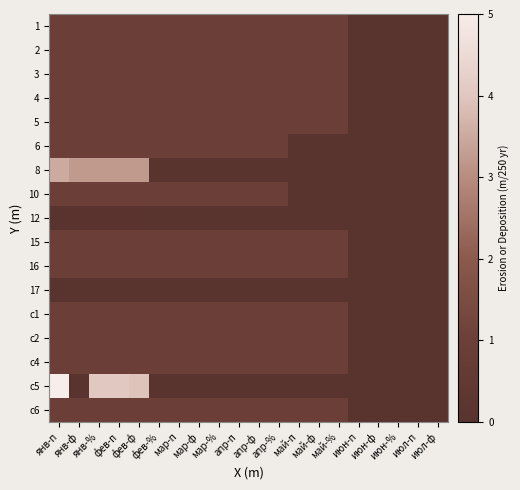

At how many categories does at least one series exceed 4?

3